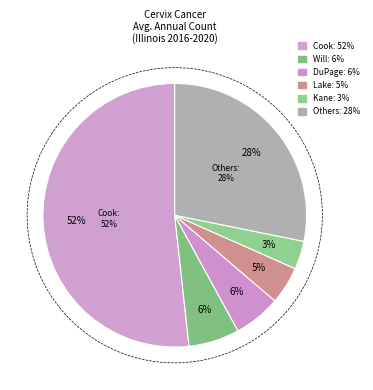

What percentage do Rock Island County and Champaign County together represent?

2.5%